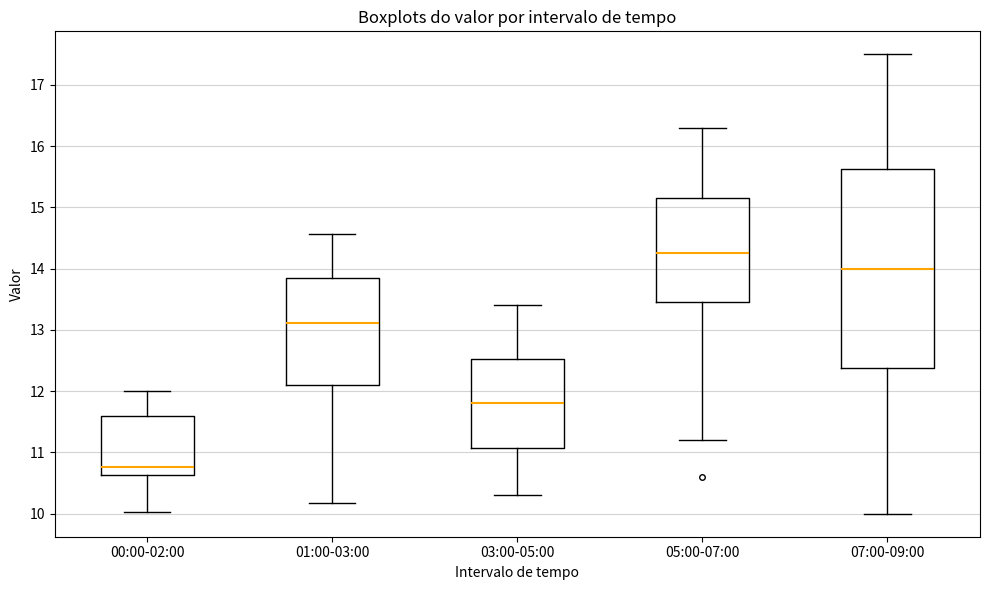

Where is the upper edge of the box for 00:00-02:00 on the y-axis? The values are not printed on the chart, so give them approximately, as read against the axis.

11.6